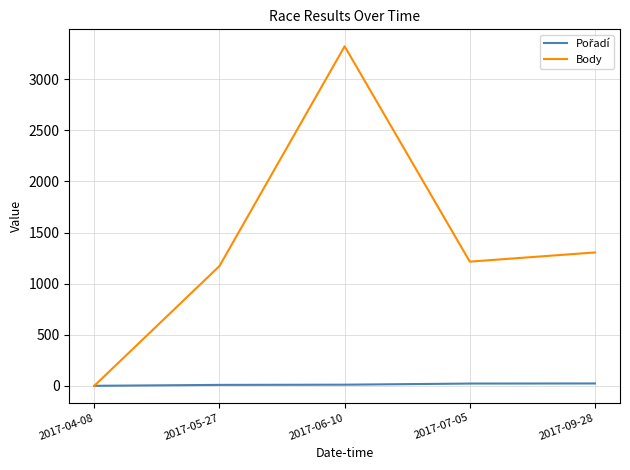

Which series changed the most between 2017-05-27 and 2017-09-28?

Body